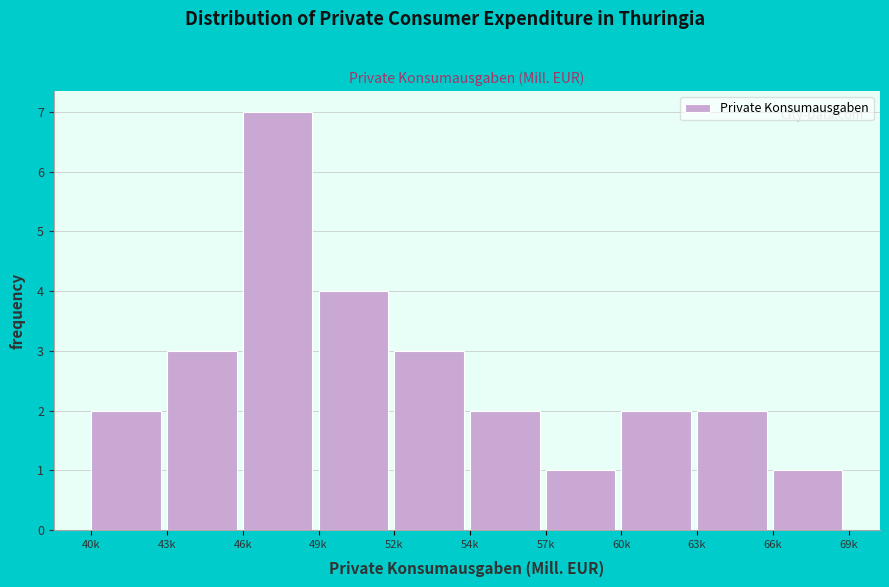

Reading left to right, extract all data points from this chart.

40k=2	43k=3	46k=7	49k=4	52k=3	54k=2	57k=1	60k=2	63k=2	66k=1